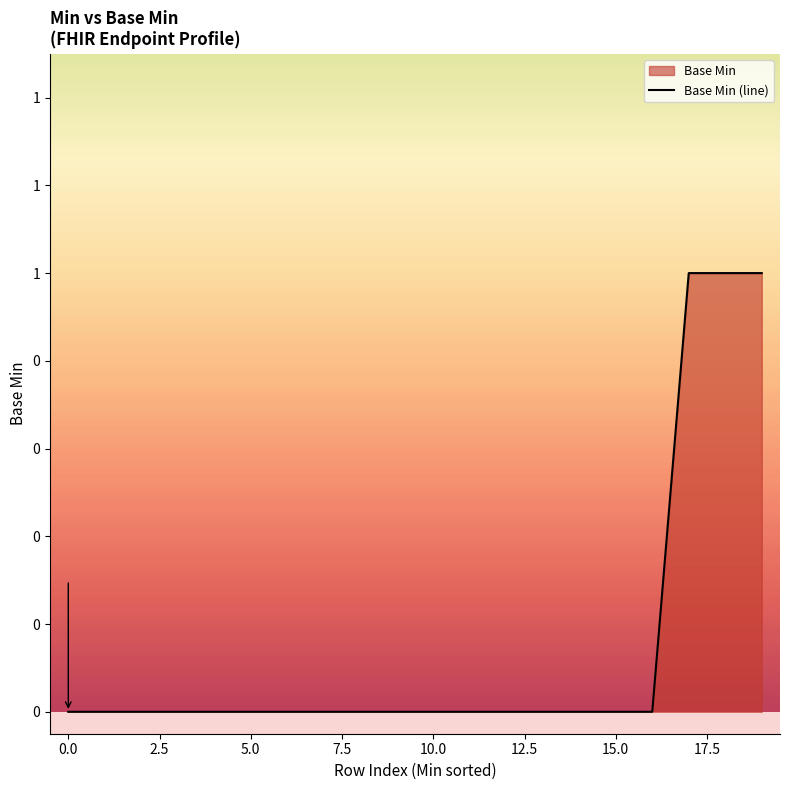

Between 19 and 15.0, which is larger?

19